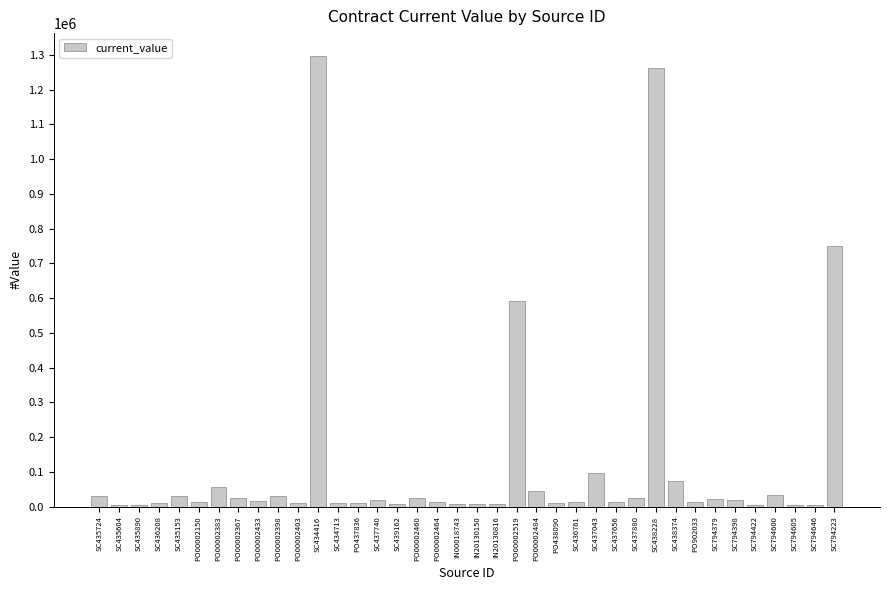

Where does the data first go above 17570?

SC435724